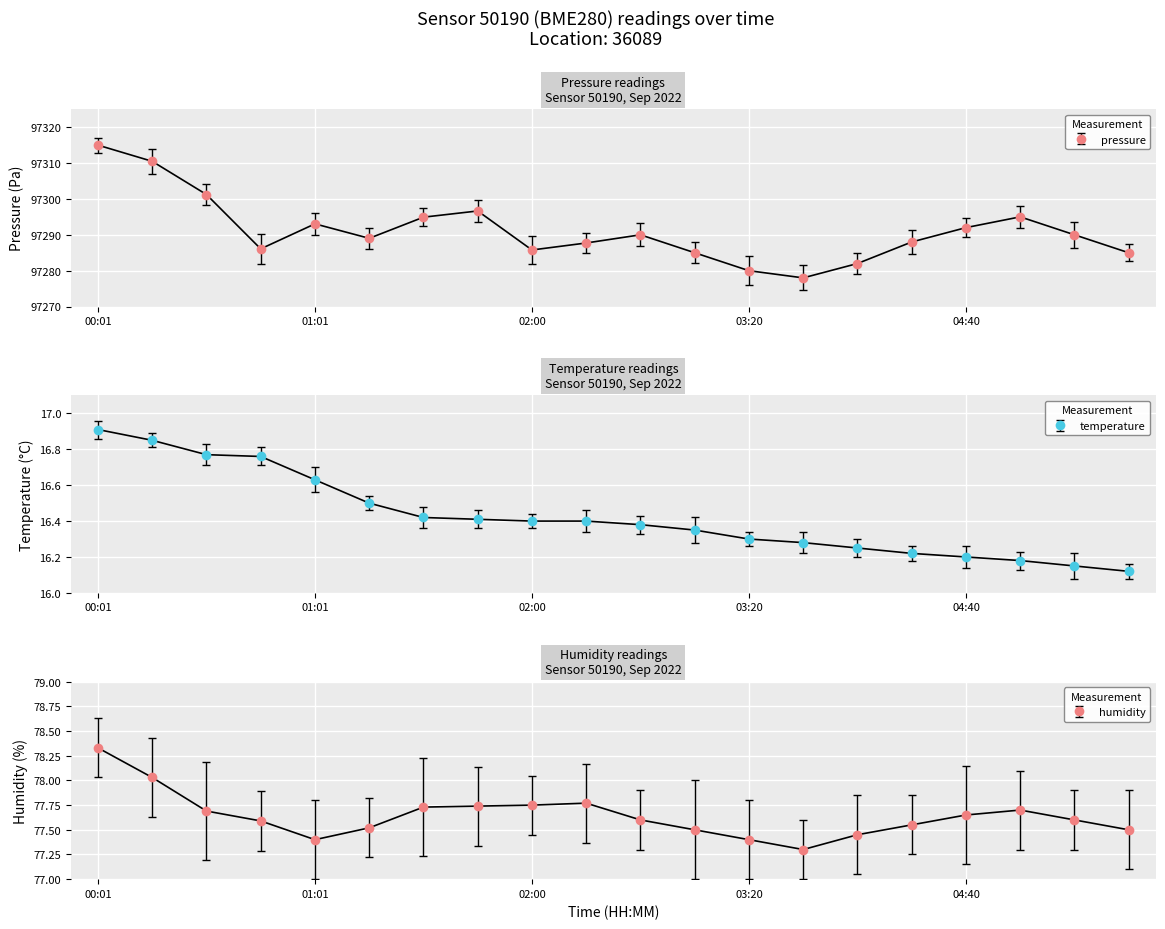

True or false: humidity has a value of 77.8 at 02:20.

True